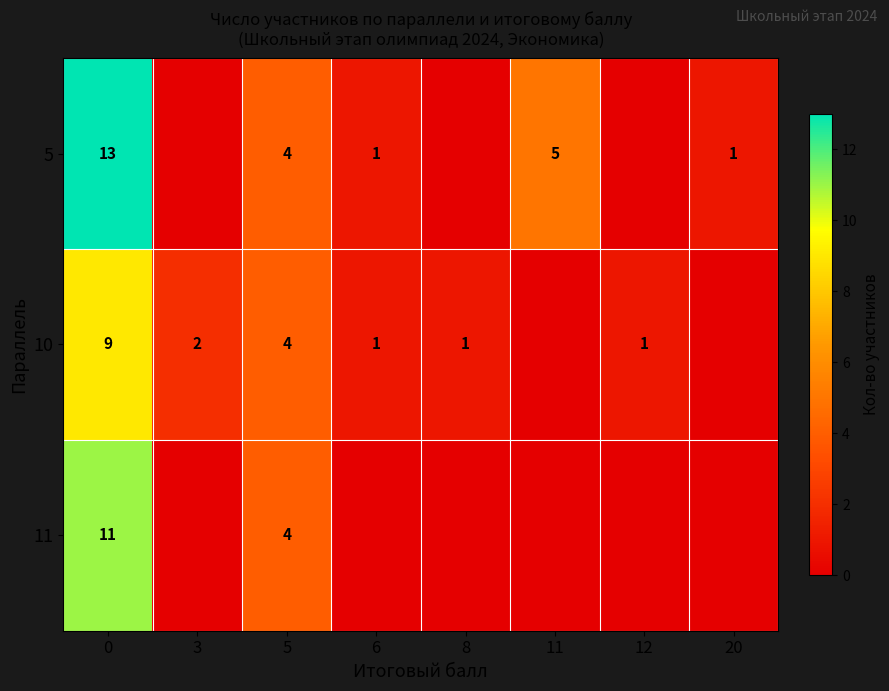

What is the sum of the 5 values at 5 and 0?

17